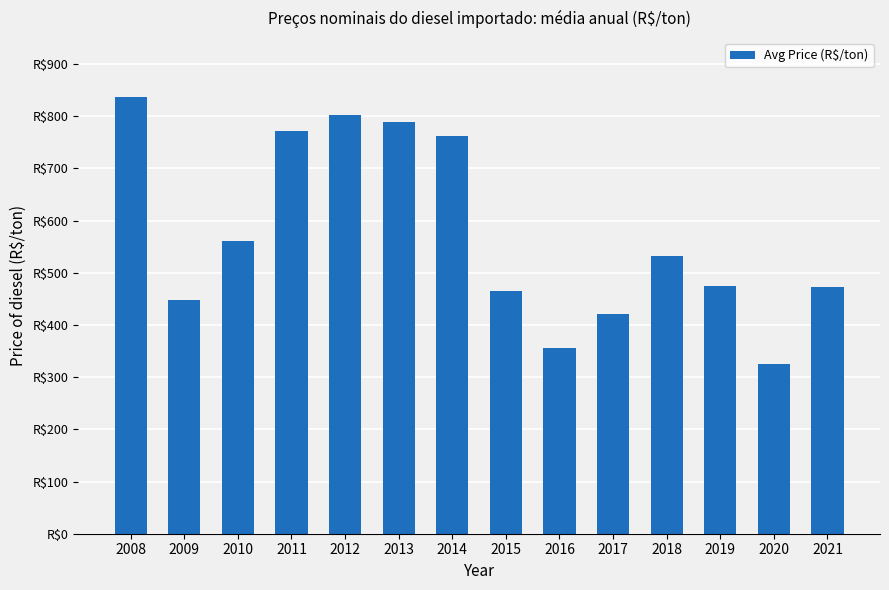

What is the sum of the values at 2010 and 2009?

1008.9